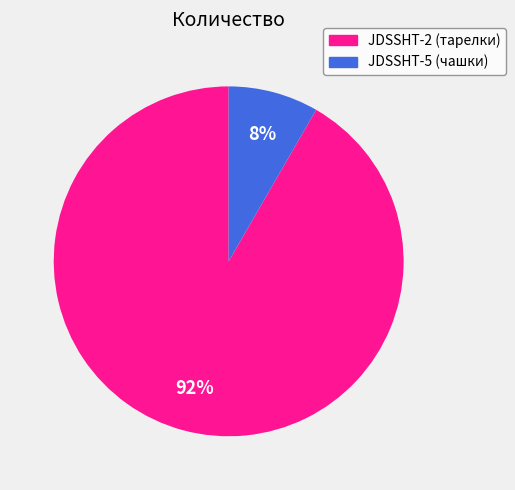

Does any single category account for the majority?

Yes